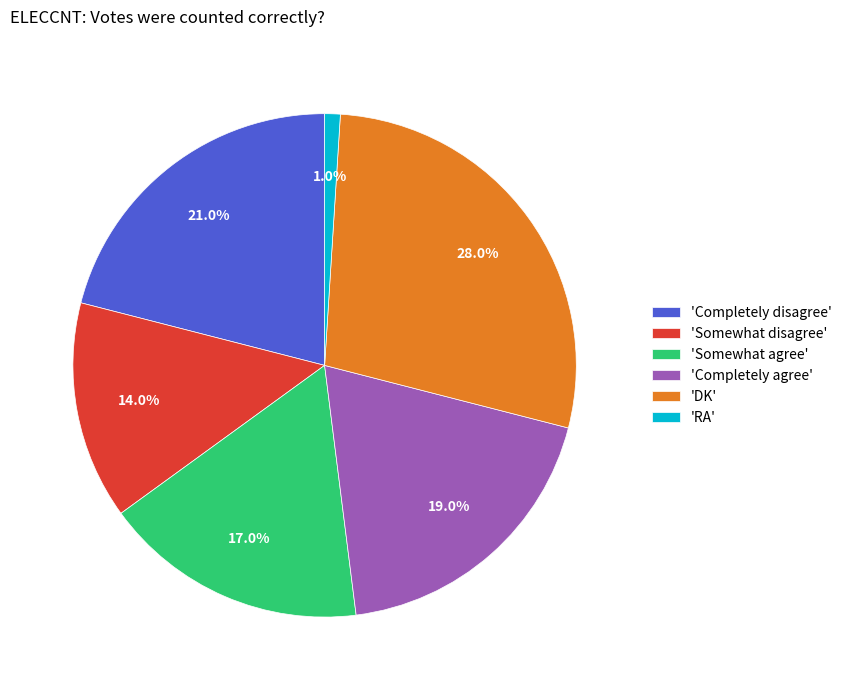

What portion of the pie excludes 'Somewhat agree'?

83.0%